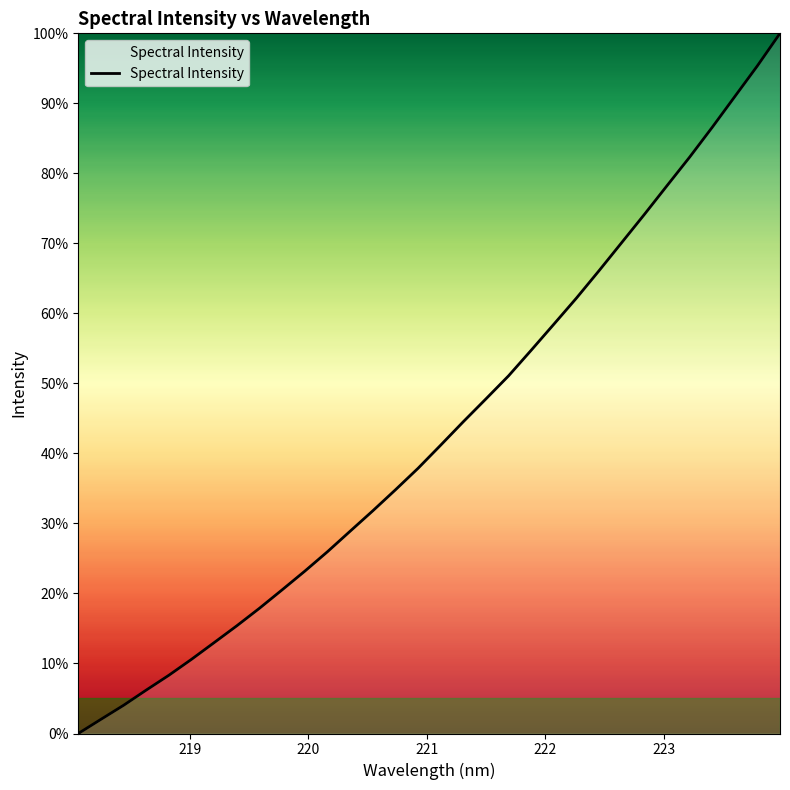

What is the difference between the maximum and minimum values?

100.0